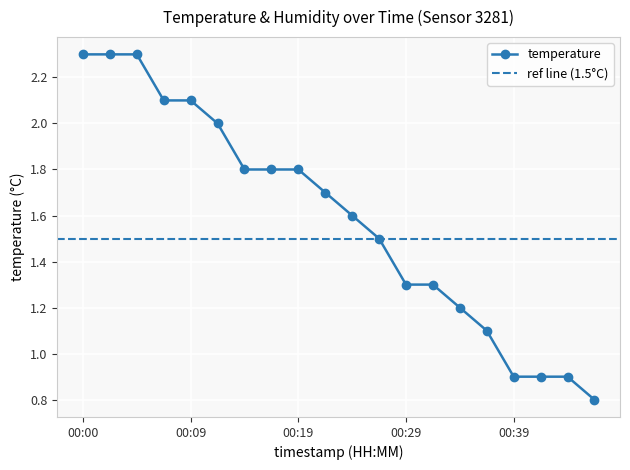

At which label does the data first exceed 1?

00:00